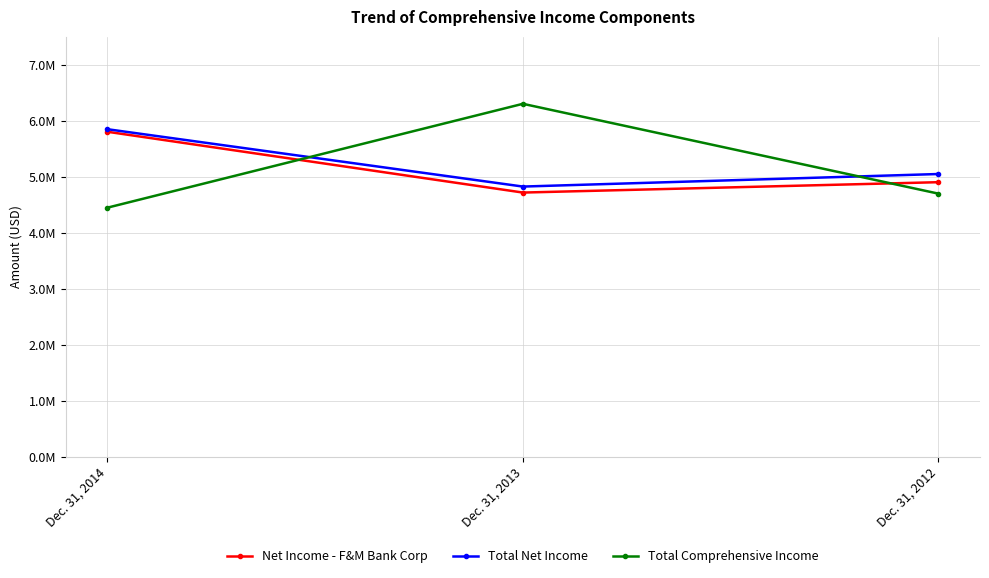

What is the spread (max minus min) of values at Dec. 31, 2013?

1585022